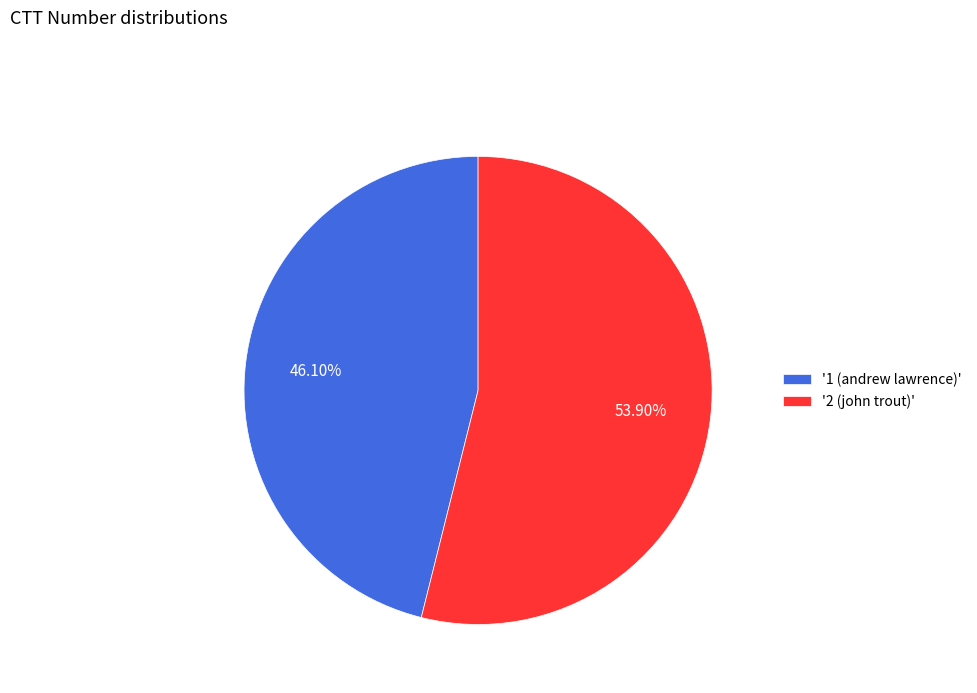

Do '2 (john trout)' and '1 (andrew lawrence)' together represent more than half of the pie?

Yes